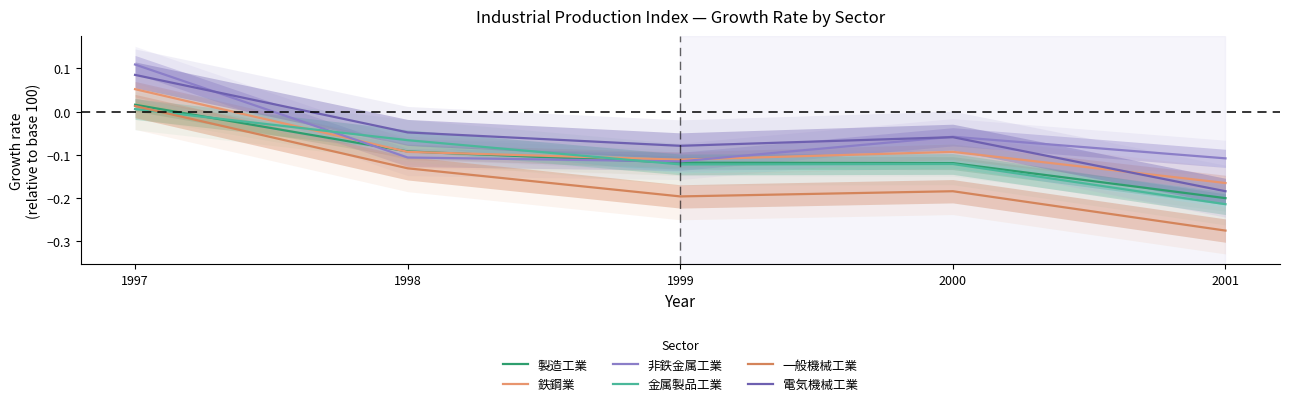

At which label does 電気機械工業 first exceed 0?

1997